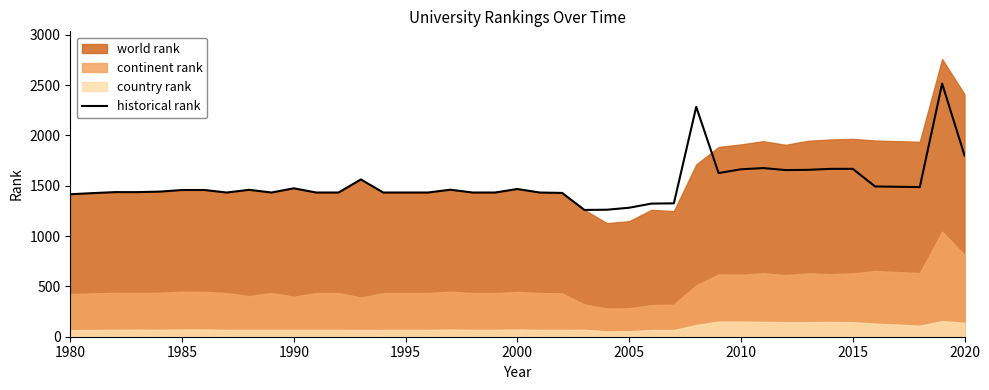

The value of historical rank at 1980 is 1950.9. True or false?

False